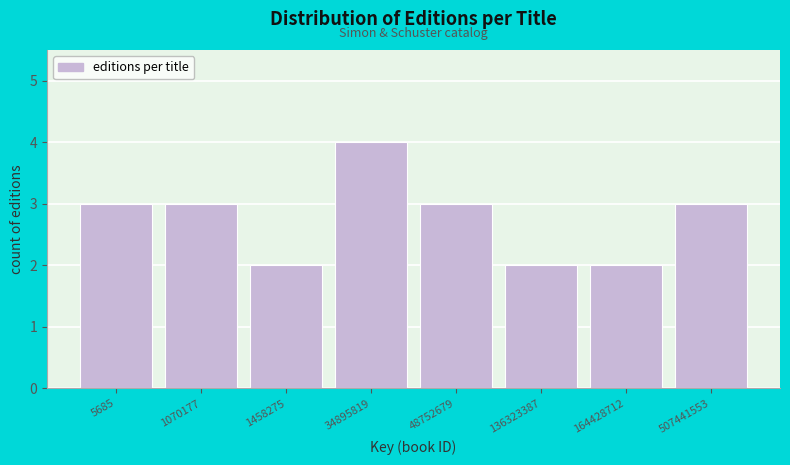

Reading left to right, transcribe all the data shown in this chart.

3	3	2	4	3	2	2	3